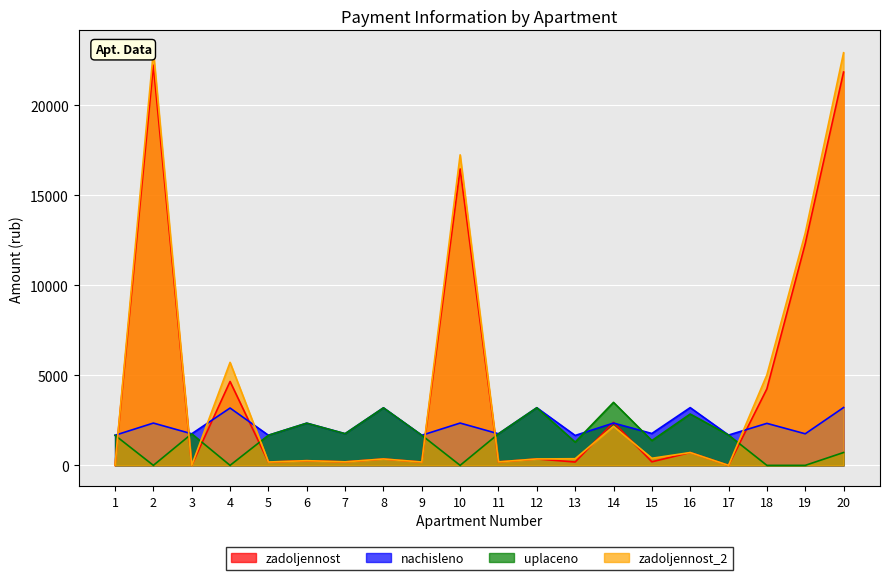

What is the total value across all series at 12?

7114.0